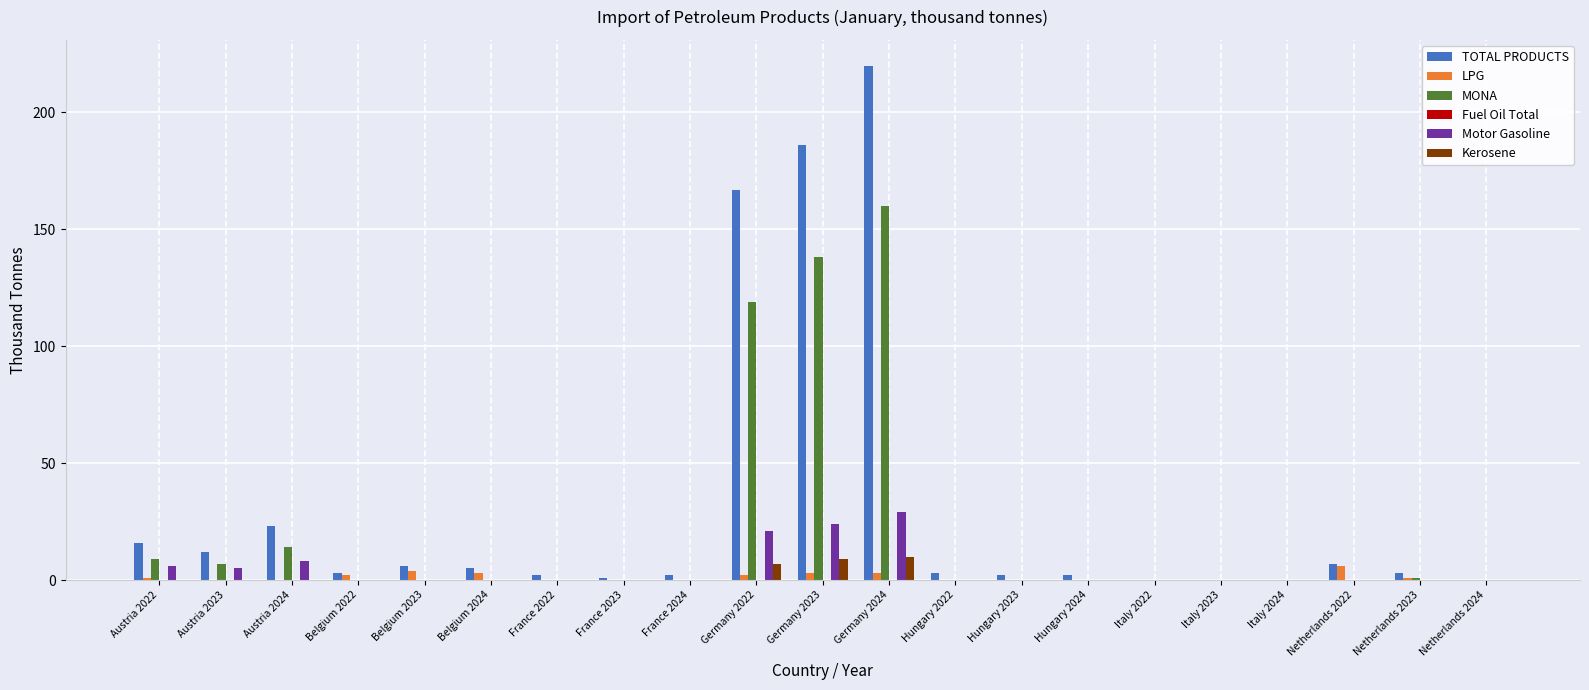

Which category has the highest value in the TOTAL PRODUCTS series?

Germany 2024